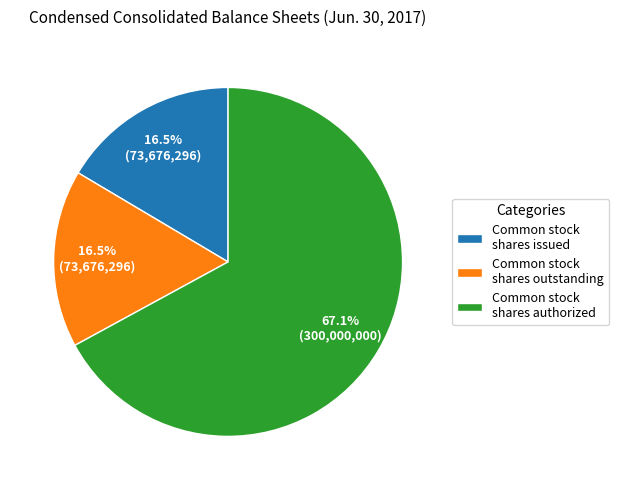

What portion of the pie excludes Common stock shares outstanding?

83.5%